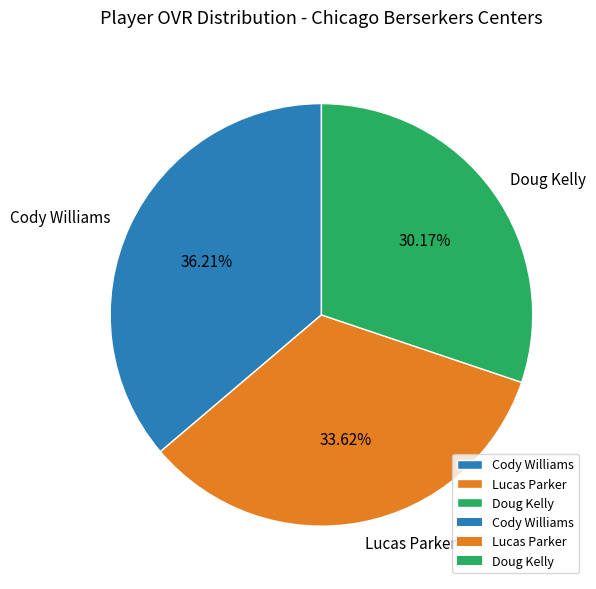

What is the ratio of the value at Cody Williams to the value at Lucas Parker?

1.1